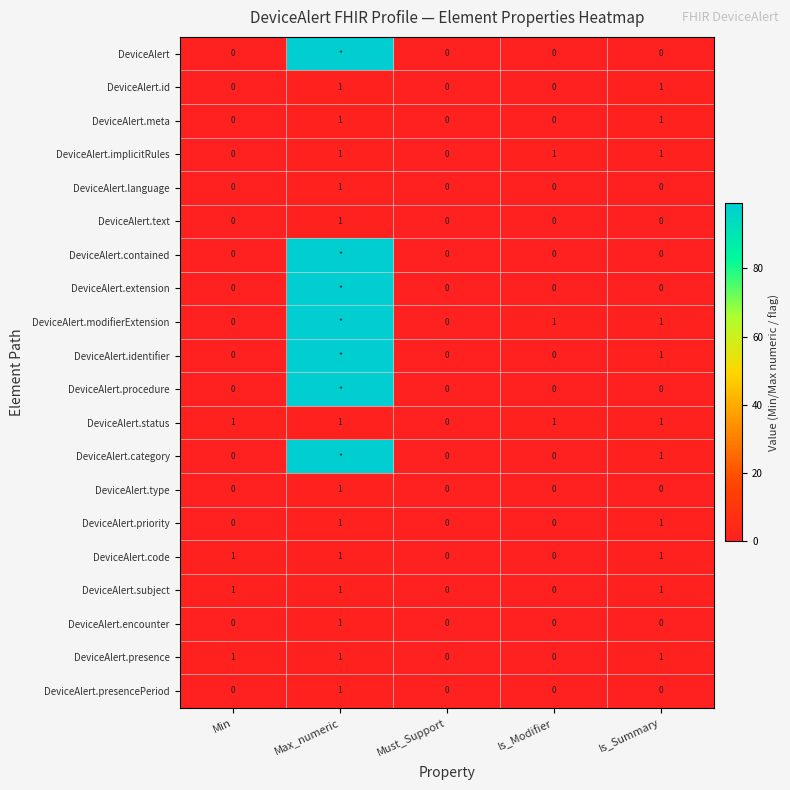

Is the value of DeviceAlert.presencePeriod at Max_numeric greater than the value of DeviceAlert.category at Must_Support?

Yes